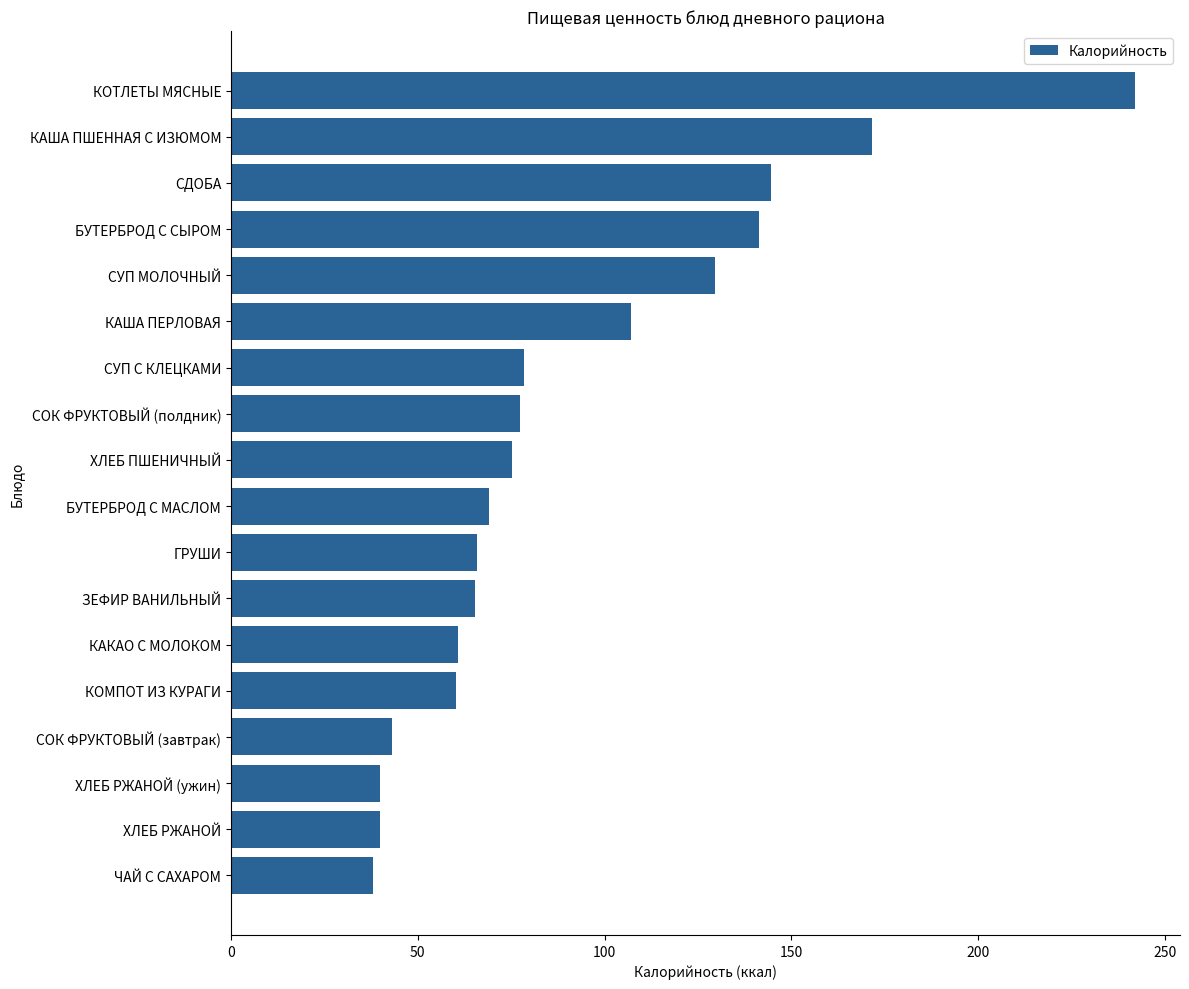

The chart shows a value of 36.4 at КАША ПЕРЛОВАЯ. True or false?

False